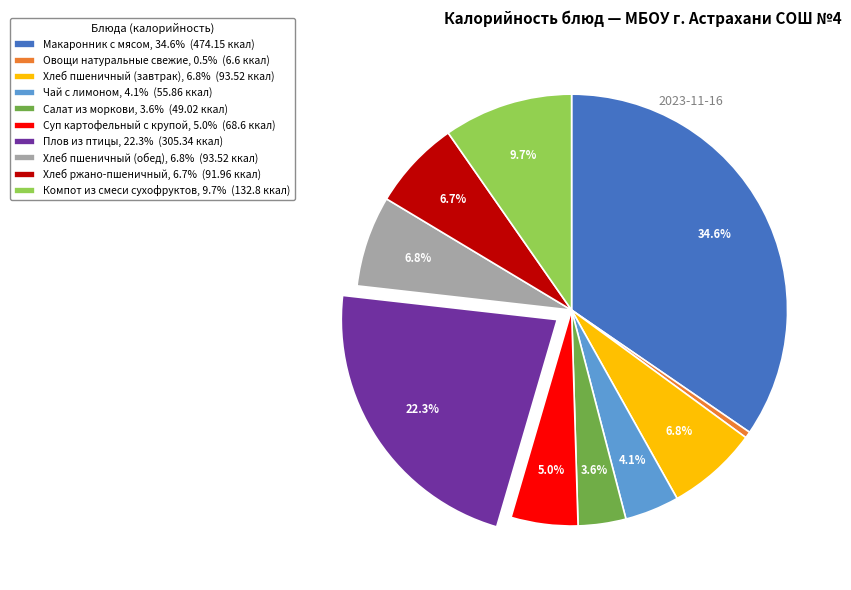

How many segments does this pie chart have?

10